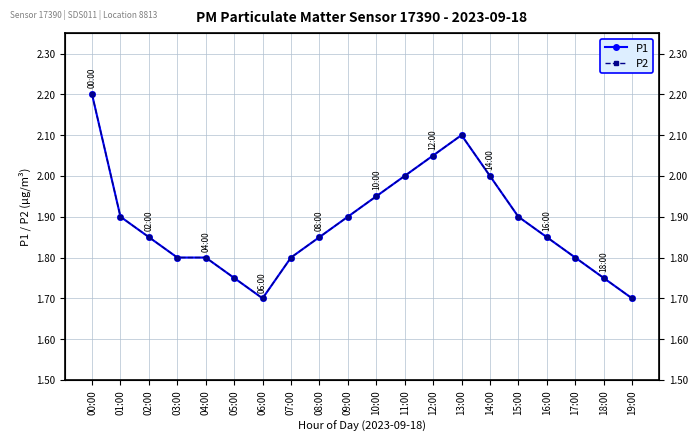

What is the smallest value displayed?

1.7